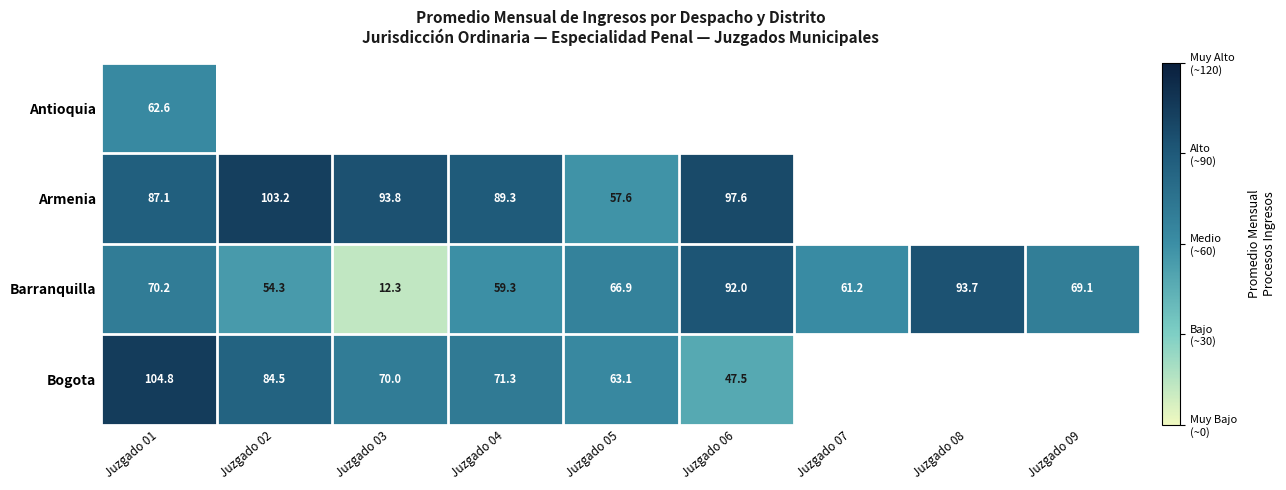

What is the minimum value shown in the chart?

12.3